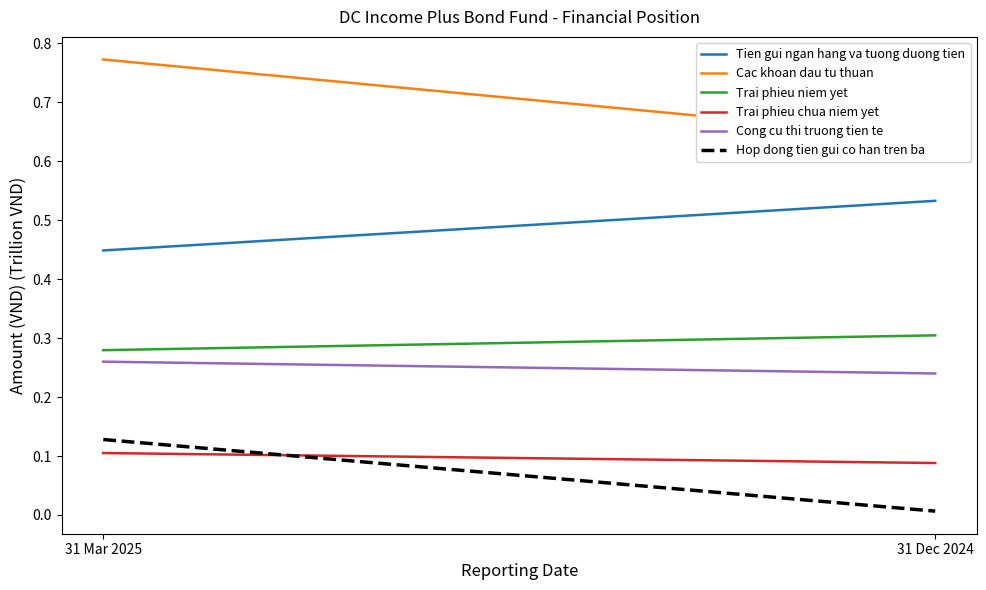

List the labels in order of Trai phieu niem yet value, smallest first.

31 Mar 2025, 31 Dec 2024